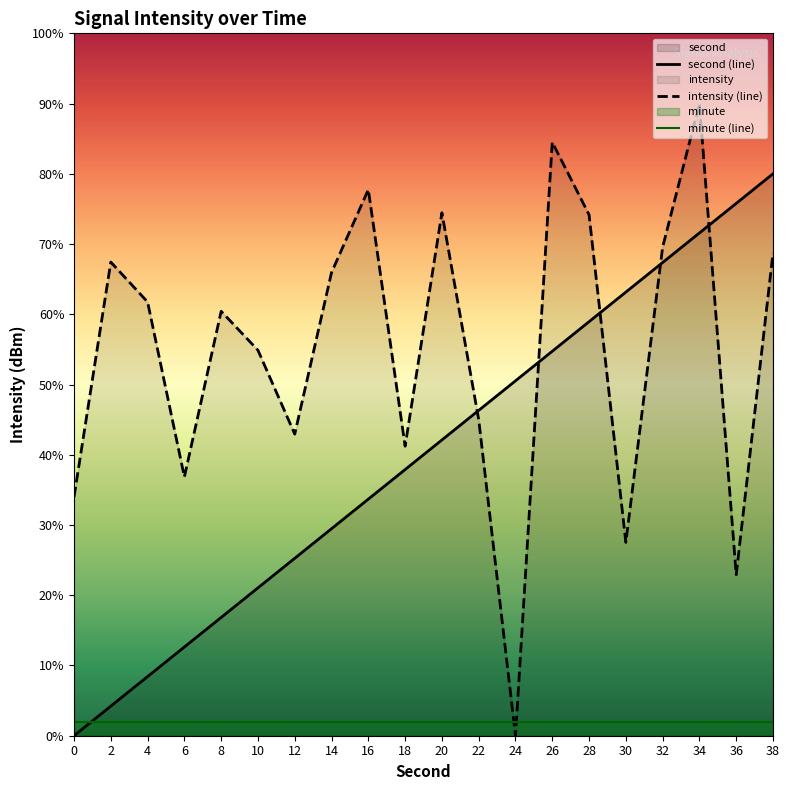

At how many categories does at least one series exceed 6?

20